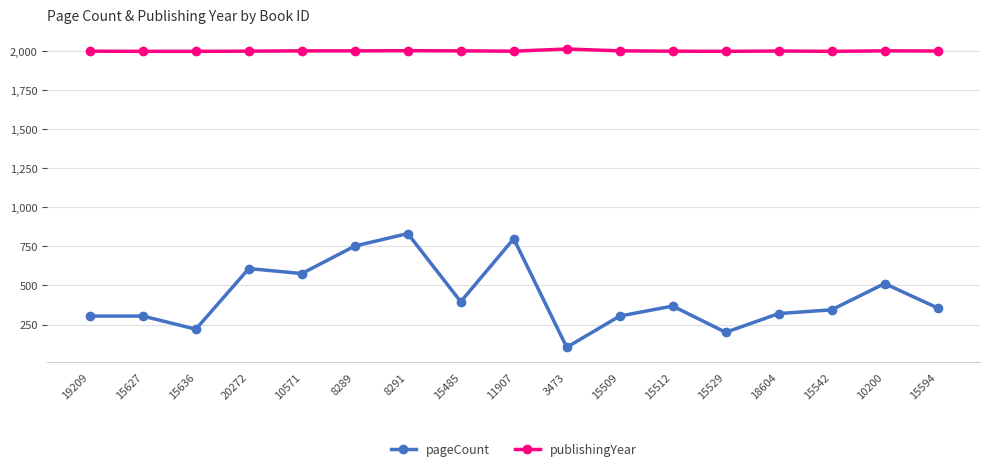

What is the sum of all pageCount values?

7299